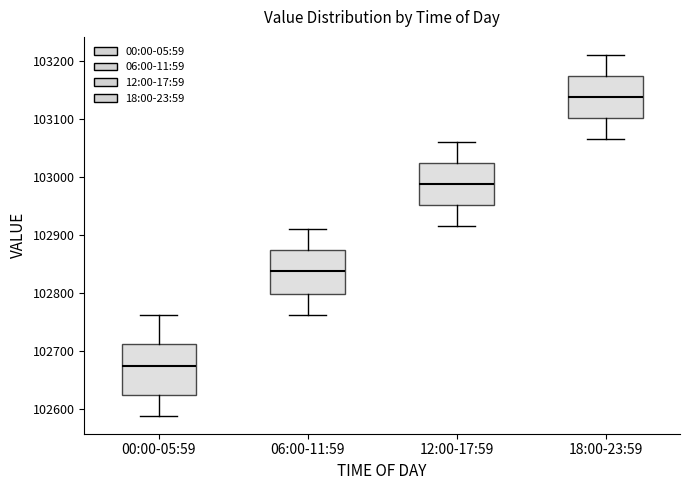

Which box's median line is the lowest?

00:00-05:59